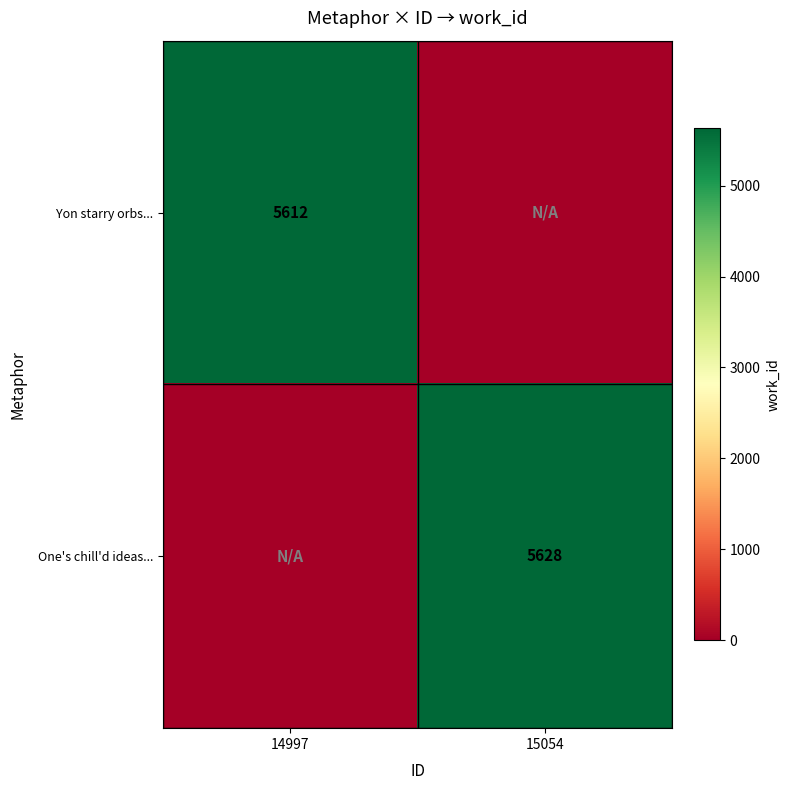

True or false: One's chill'd ideas... has a value of 5628 at 15054.

True